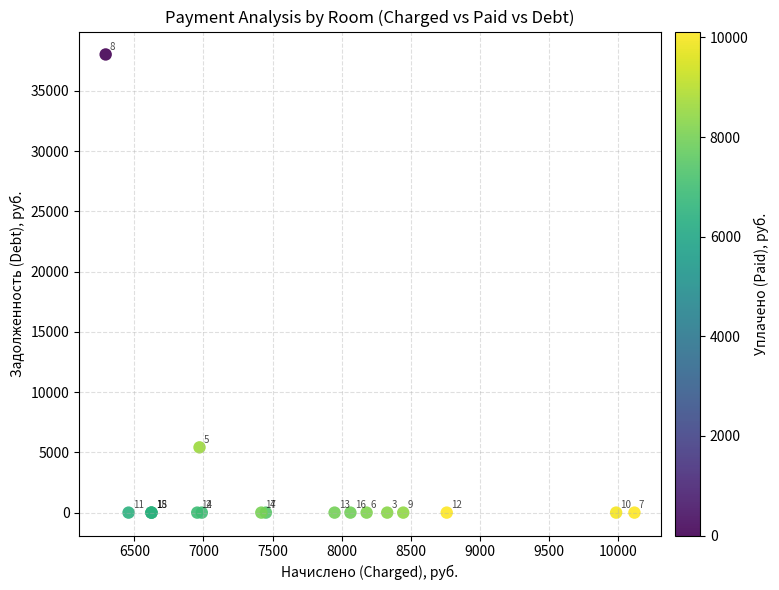

What Y value in the scatter plot is closest to 19011?

5415.6